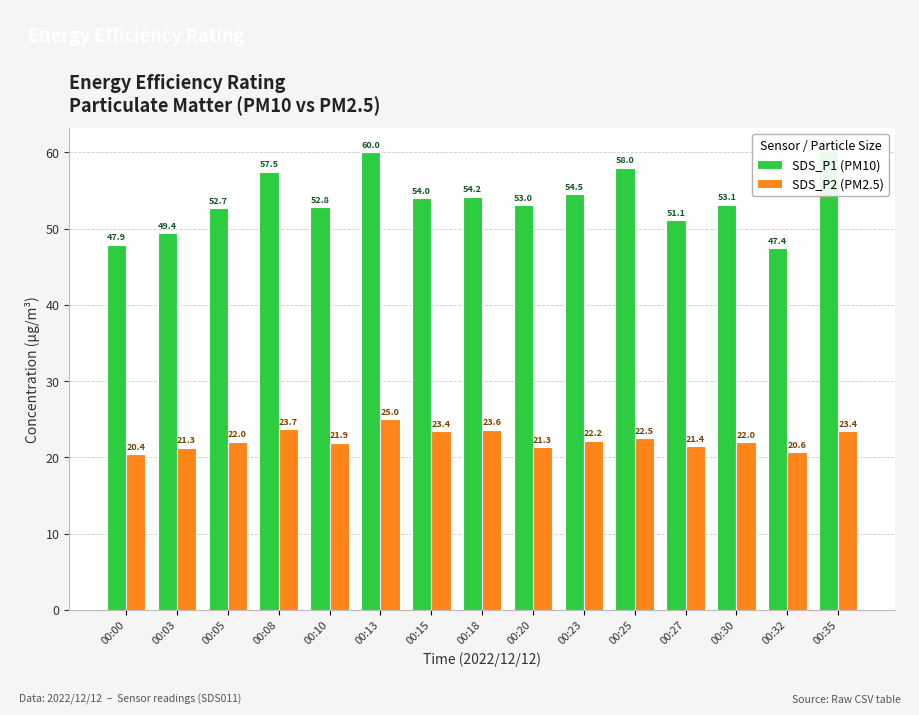

What is the difference between the maximum and minimum values in the SDS_P2 (PM2.5) series?

4.6